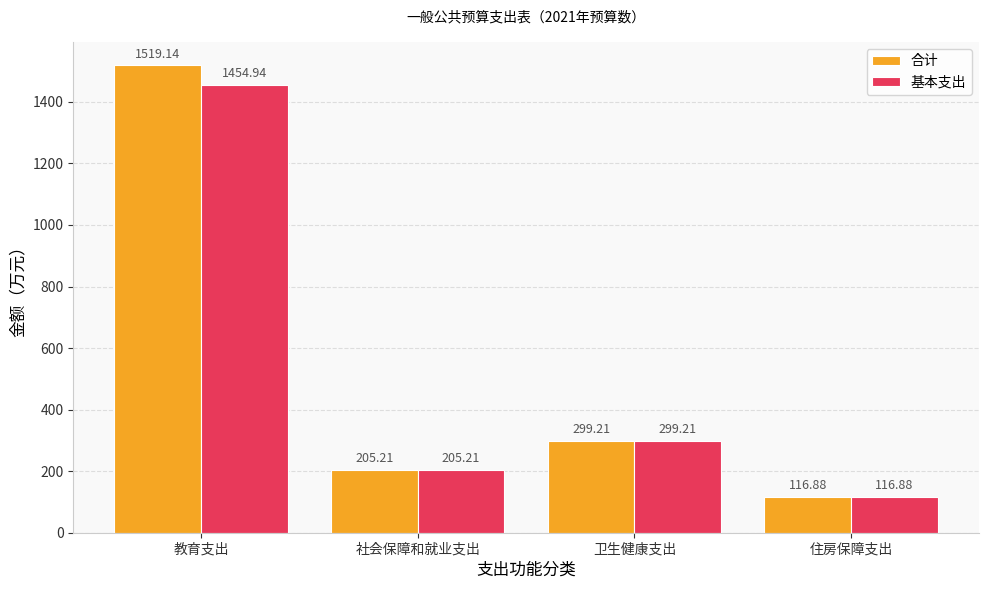

What are all the series names shown in the legend?

合计, 基本支出